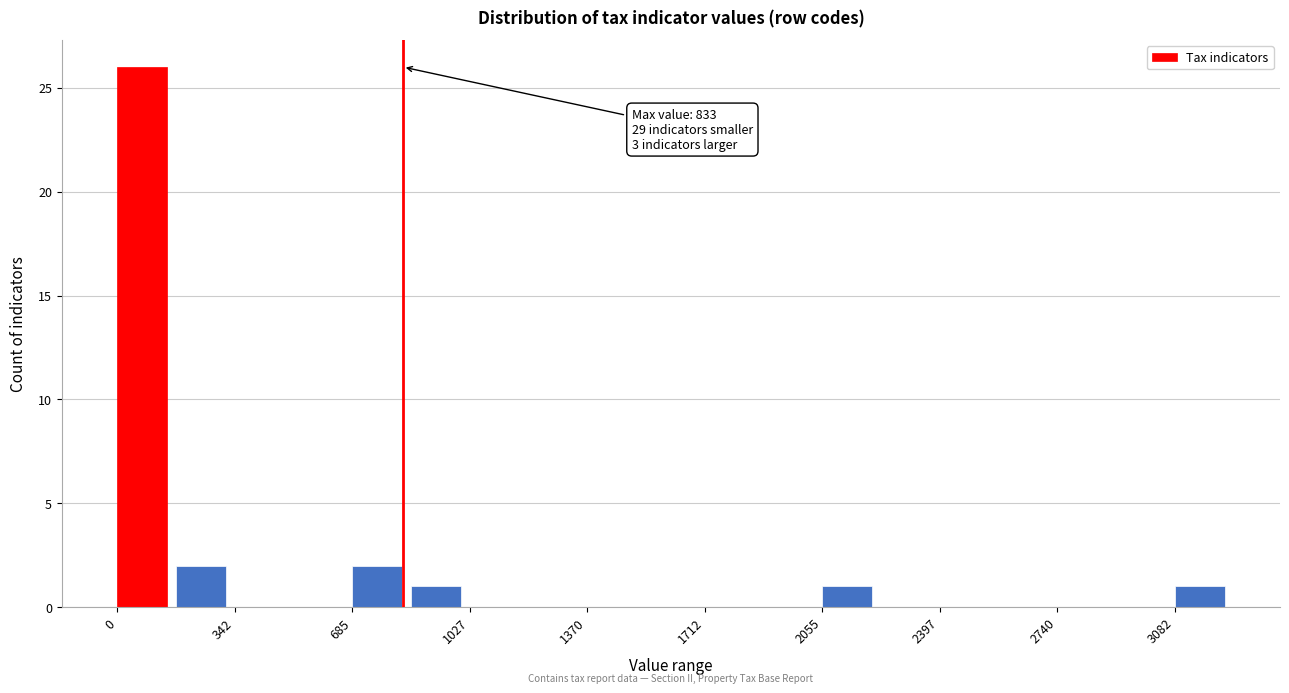

Around what value on the x-axis is the tallest bar? Give the approximate position of its centre, as read against the axis.

50